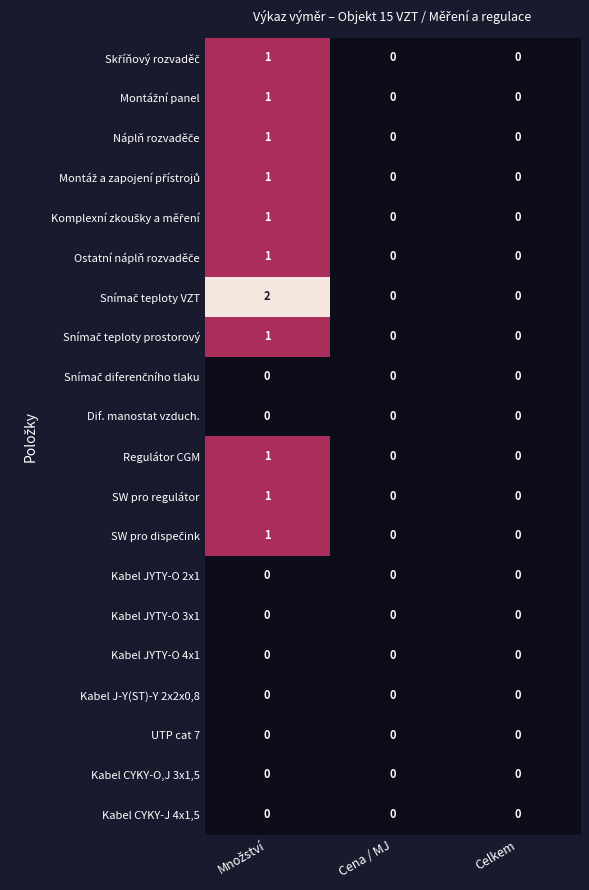

True or false: Kabel CYKY-O,J 3x1,5 has a value of 0 at Celkem.

True